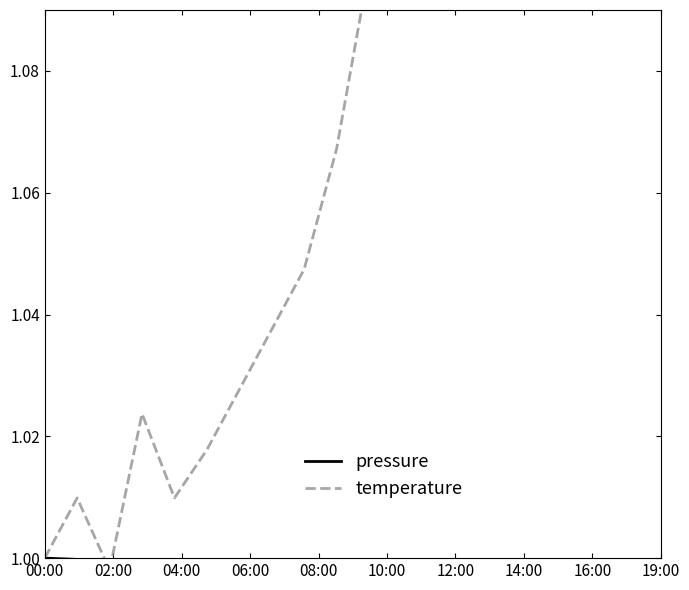

Count the pressure values in the range 0 to 1.

20